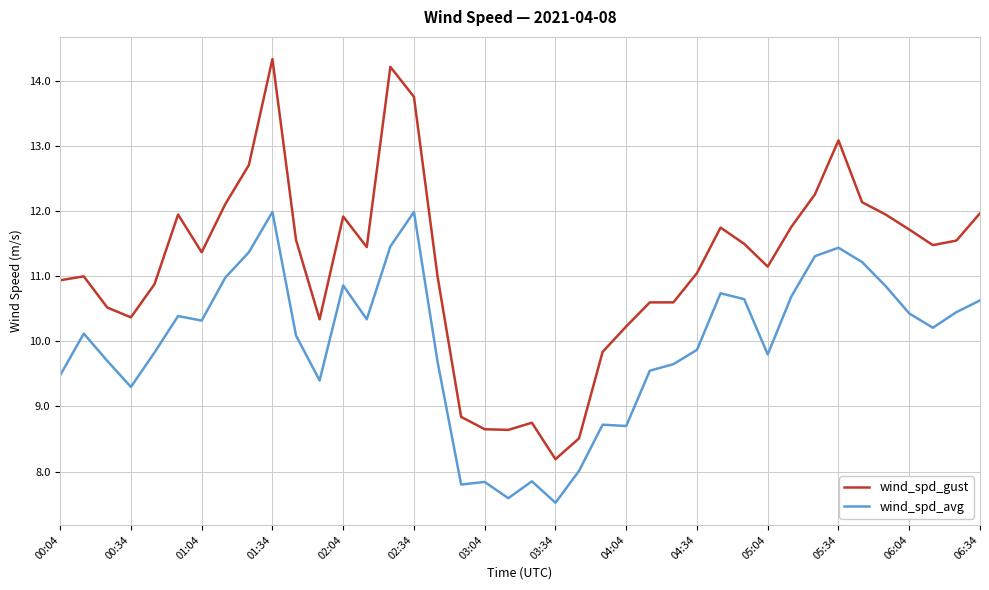

List the series in order of their peak value, highest first.

wind_spd_gust, wind_spd_avg